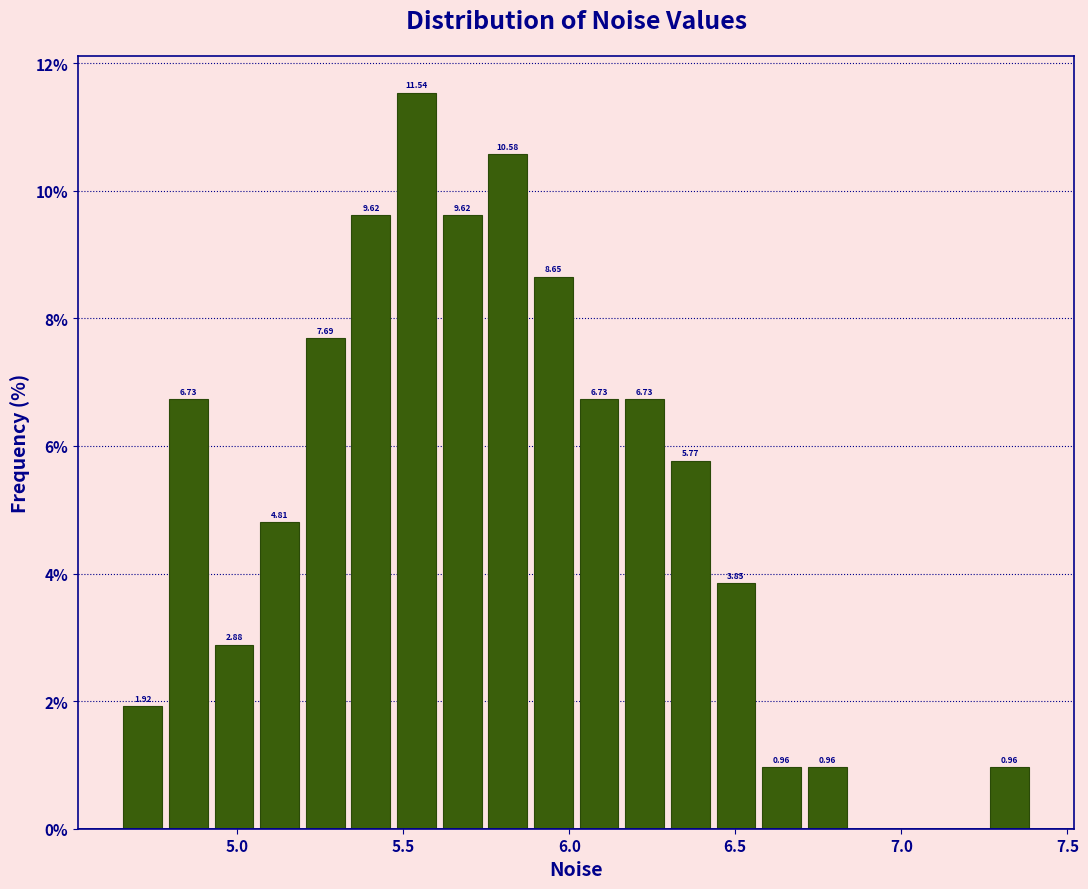

Read against the x-axis, roughly where is the centre of the tallest bar?

5.55